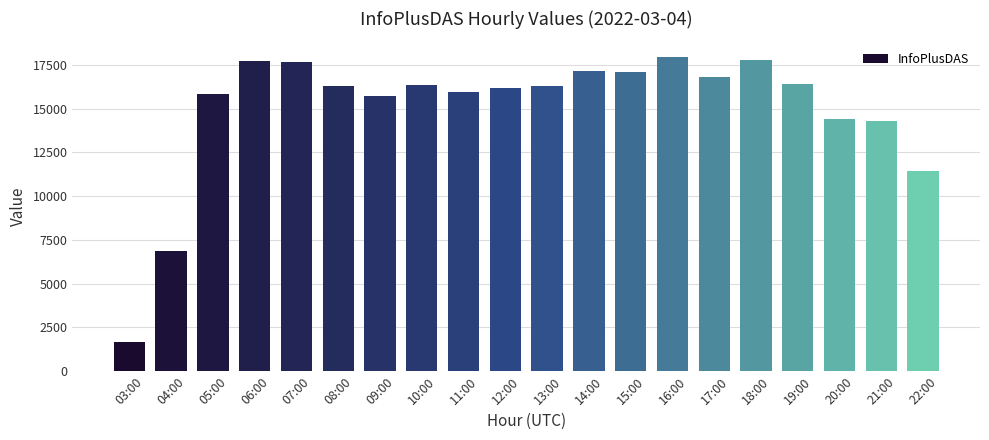

How many categories are shown in the chart?

20